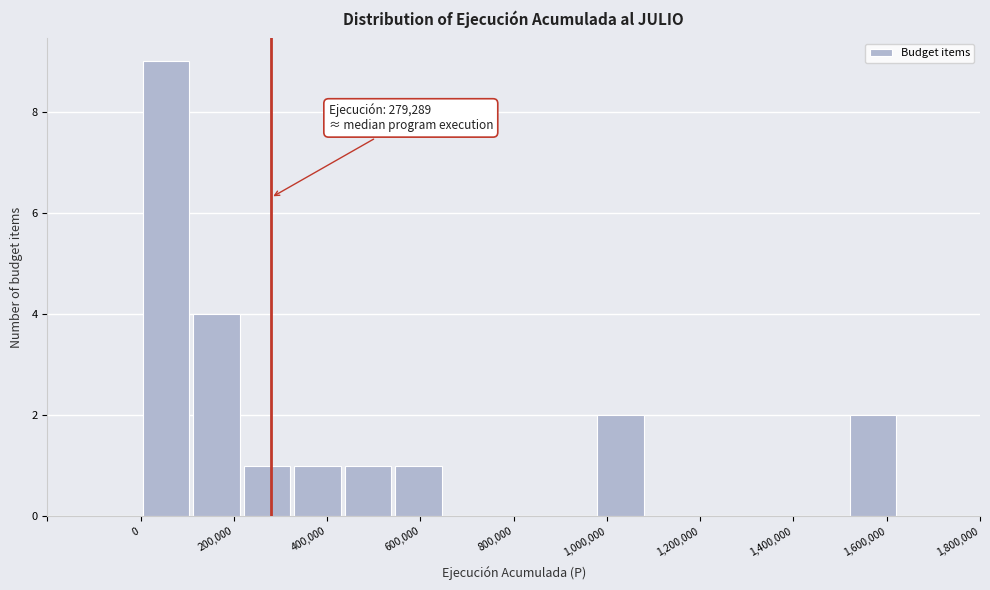

Which range on the x-axis has the tallest bar?

0 to 100000